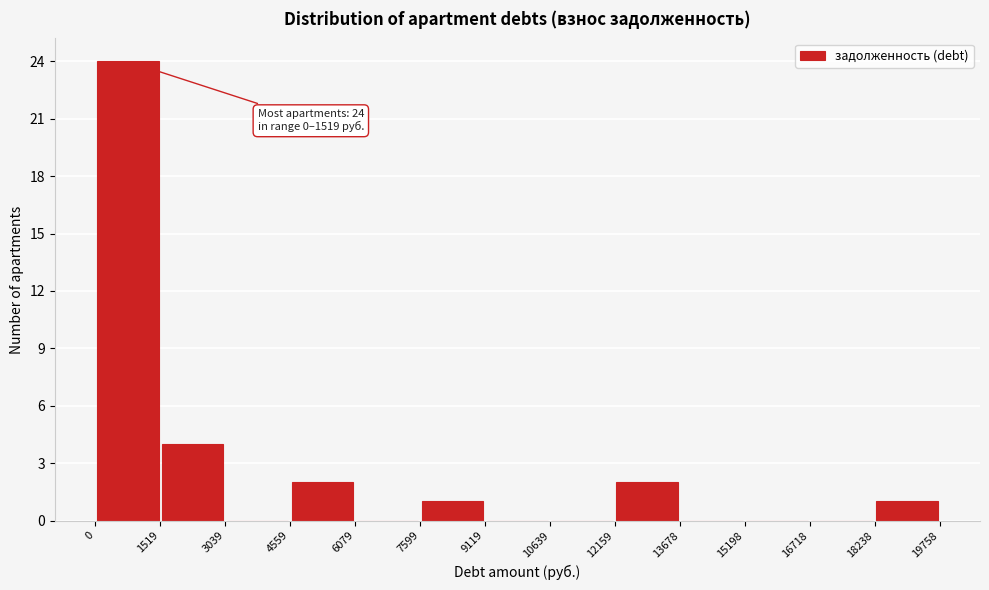

Which range on the x-axis has the tallest bar?

0 to 1519